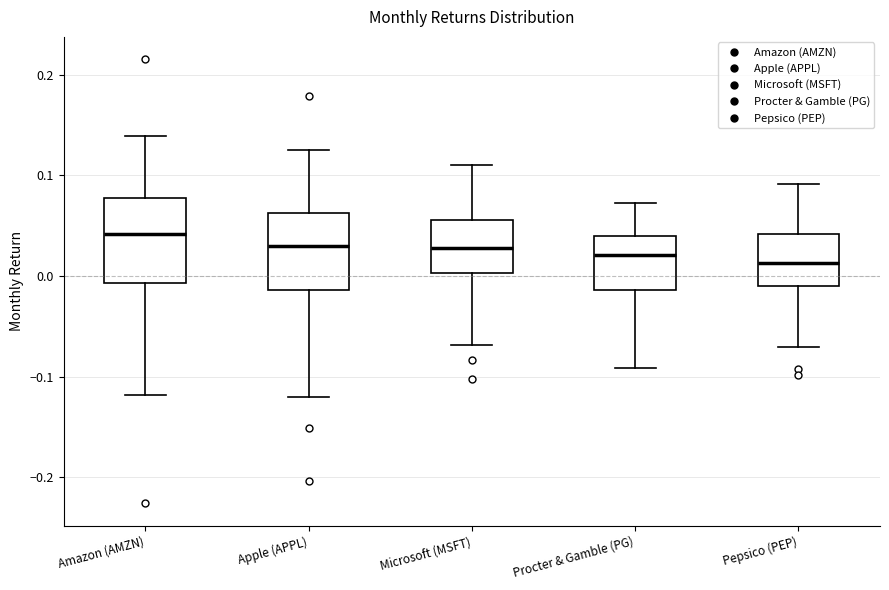

Reading left to right, read every box against the y-axis: the position of its median line, the range the box covers, and the ends of its whiskers. The values are not printed on the chart, so give them approximately, as read against the axis.

Amazon (AMZN): median 0.04, box -0.01 to 0.08, whiskers -0.12 to 0.14
Apple (APPL): median 0.03, box -0.01 to 0.06, whiskers -0.12 to 0.13
Microsoft (MSFT): median 0.03, box 0.00 to 0.06, whiskers -0.07 to 0.11
Procter & Gamble (PG): median 0.02, box -0.01 to 0.04, whiskers -0.09 to 0.07
Pepsico (PEP): median 0.01, box -0.01 to 0.04, whiskers -0.07 to 0.09